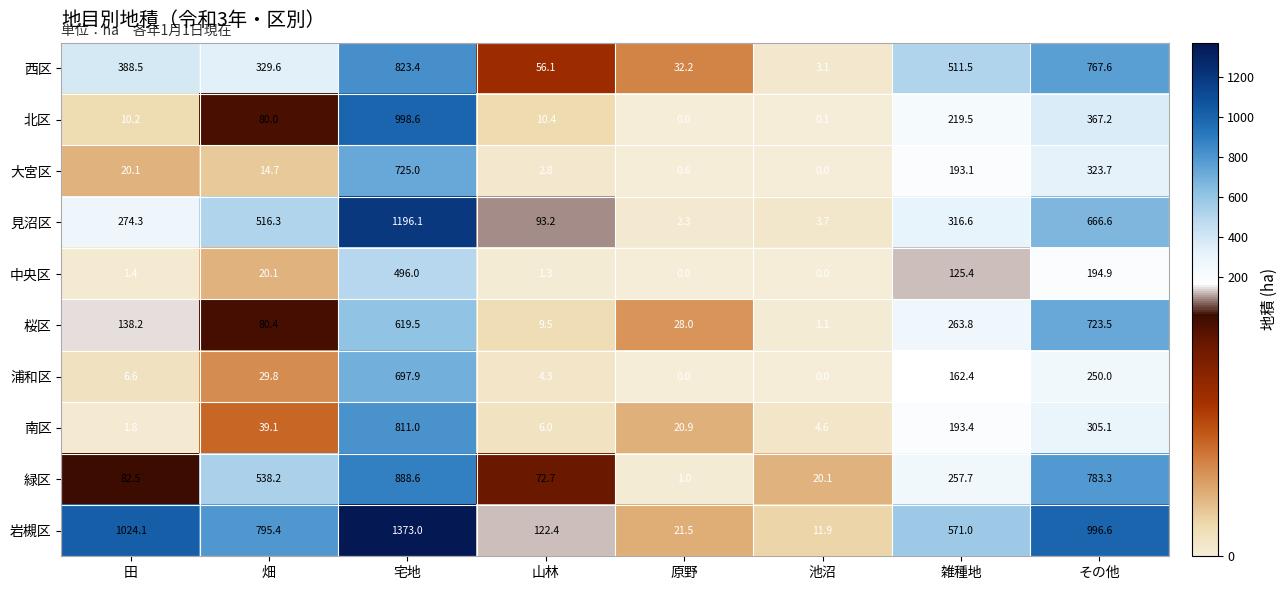

How many values in the 南区 series exceed 39?

4